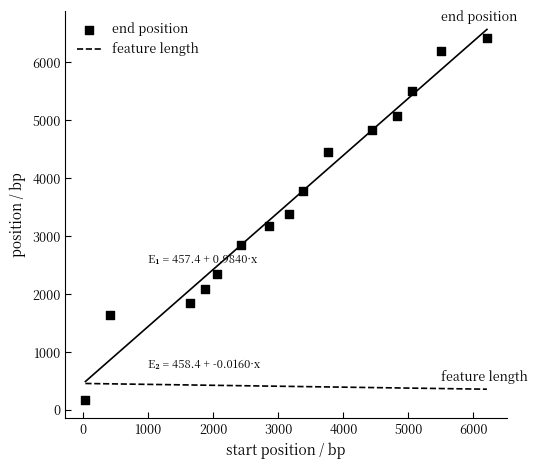

What is the change in value from 408 to 5062?

+3850